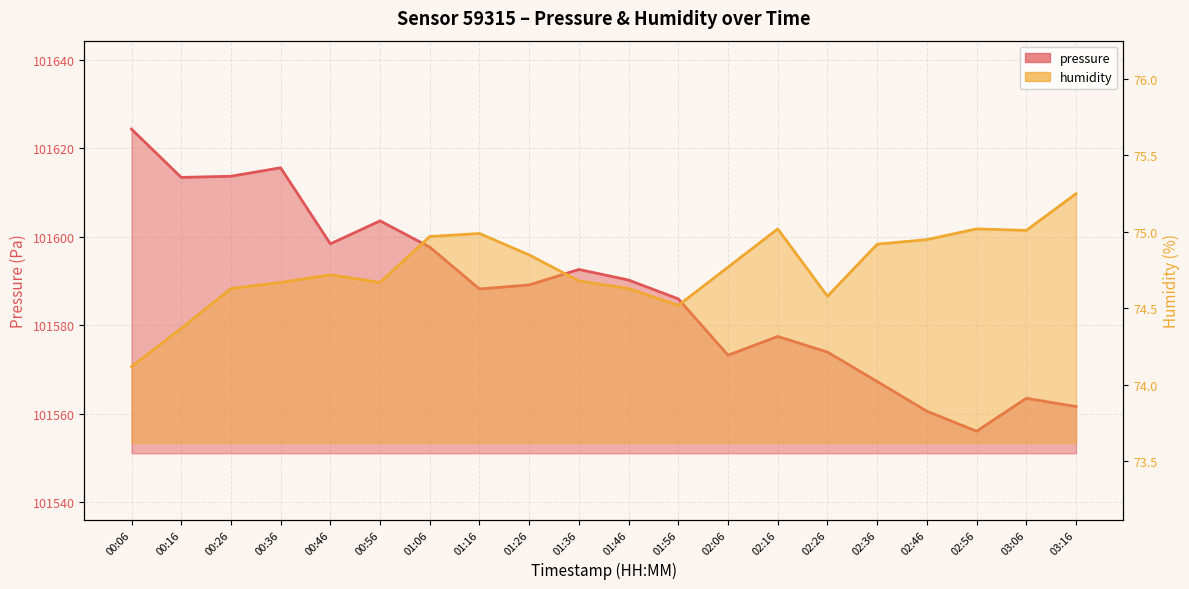

Which category has the lowest value in the pressure series?

02:56